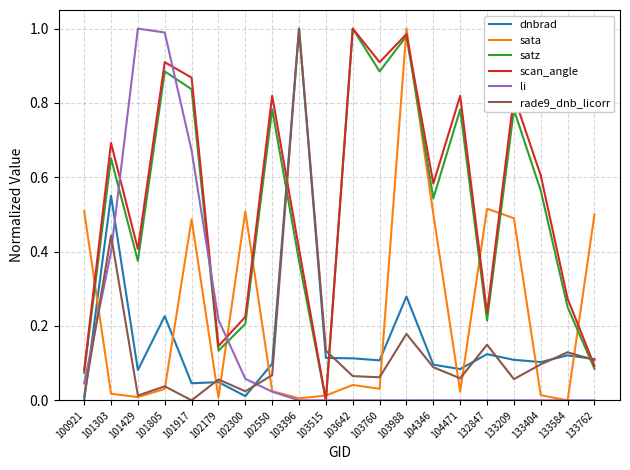

In satz, how many points are lower than both neighbors (excluding endpoints)?

6